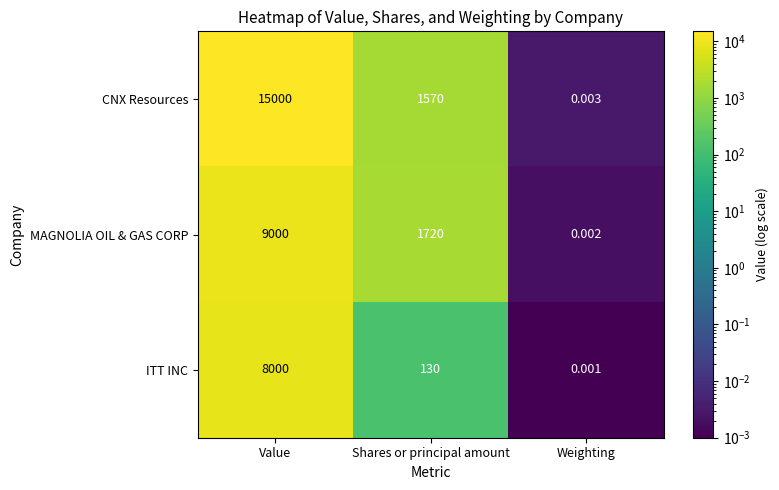

What is the total value across all series at Value?

32000.0